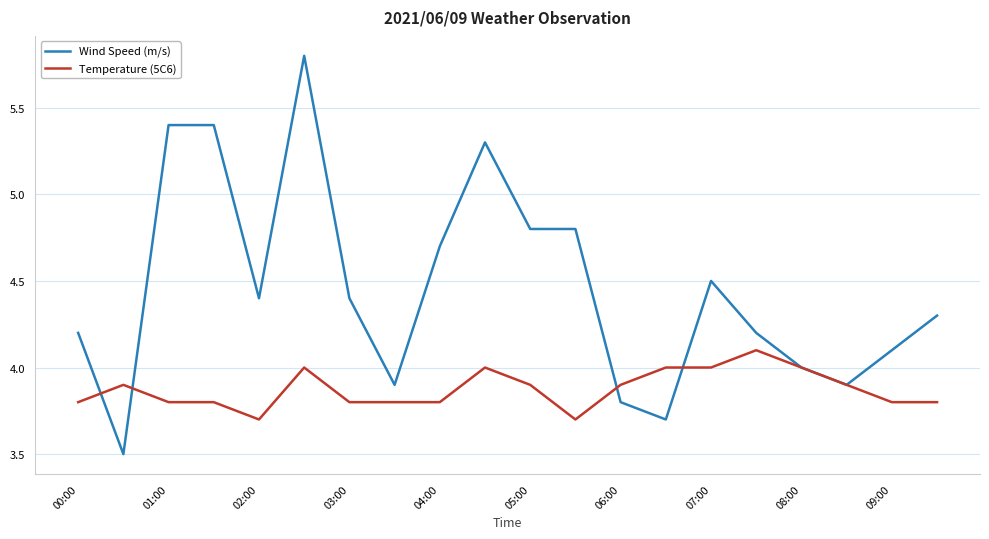

What is the minimum value for Wind Speed (m/s)?

3.5